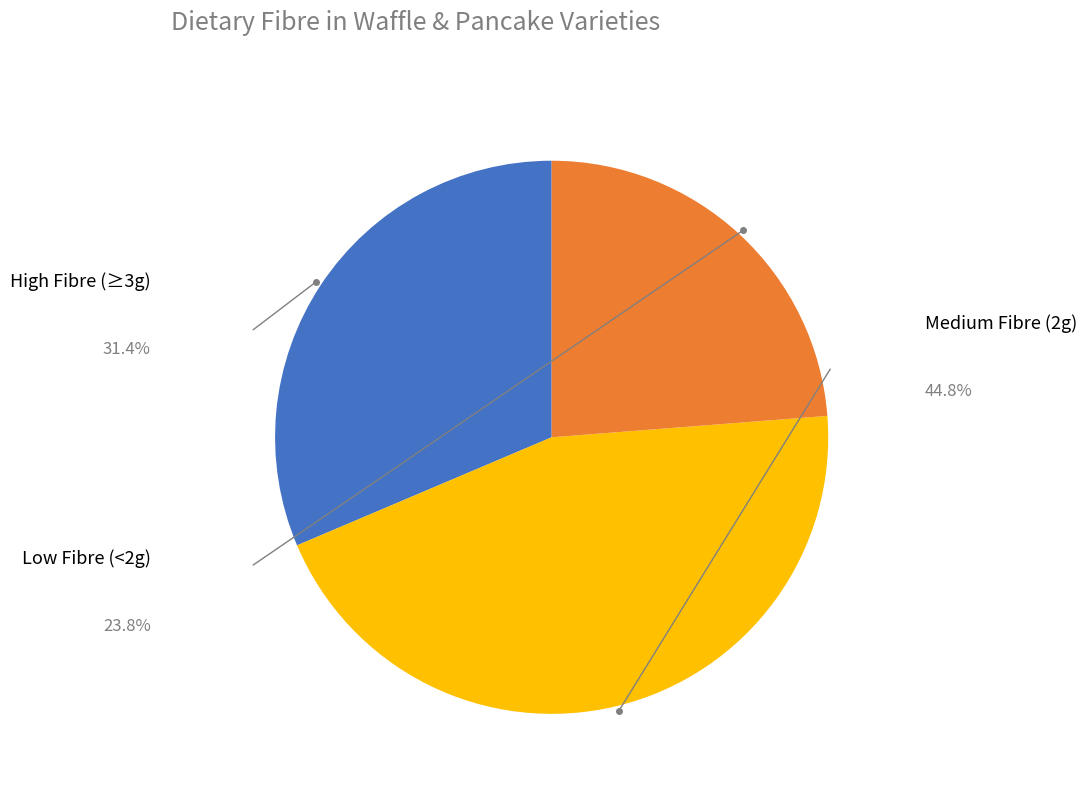

Does any single category account for the majority?

No